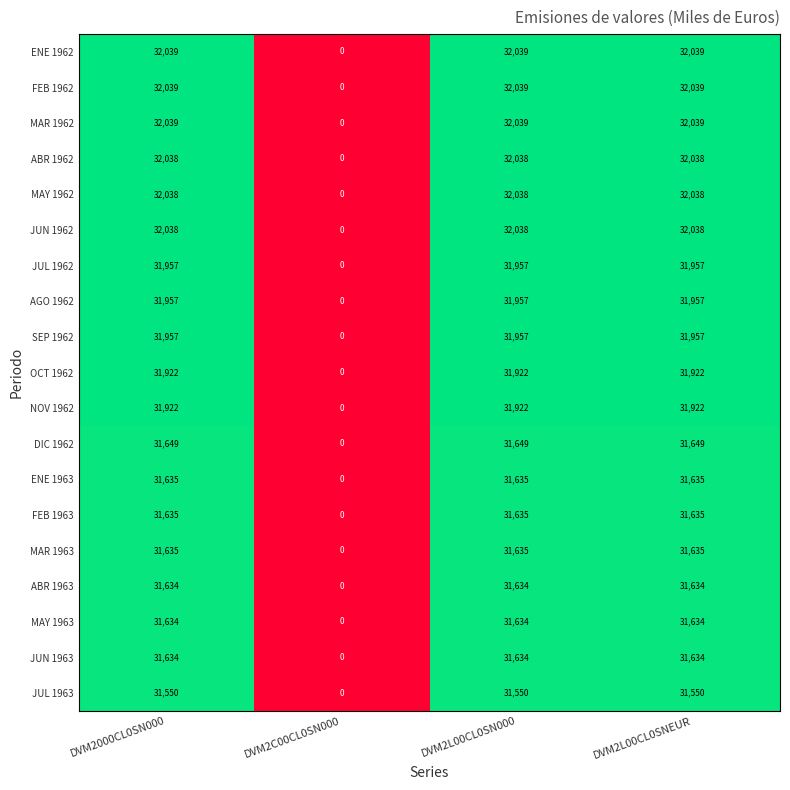

Is the value of OCT 1962 at DVM2000CL0SN000 greater than the value of ABR 1962 at DVM2L00CL0SNEUR?

No